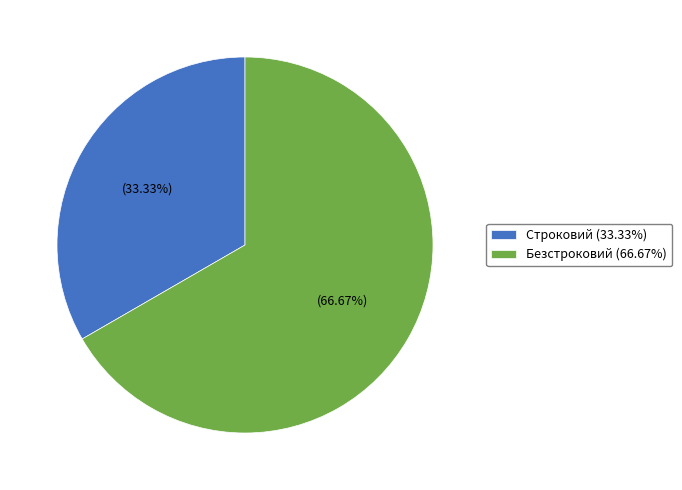

Count the number of slices in the pie.

2